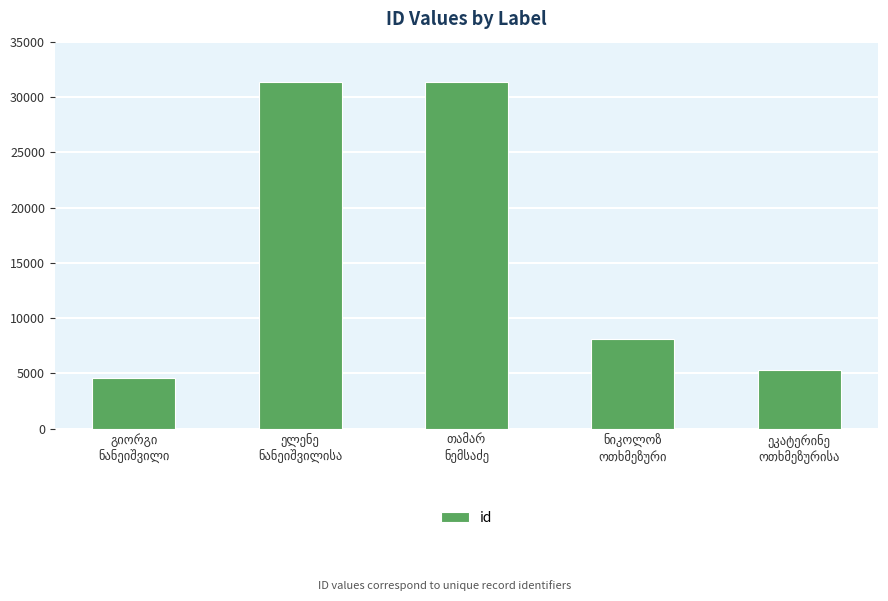

What is the value of the 5th bar from the left?

5309